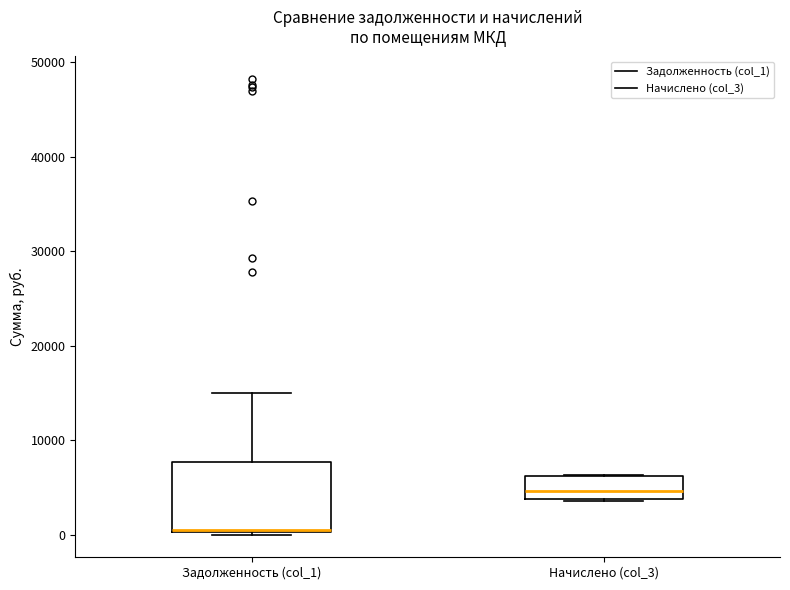

Comparing the boxes themselves (not the whiskers), which one is the tallest?

Задолженность (col_1)